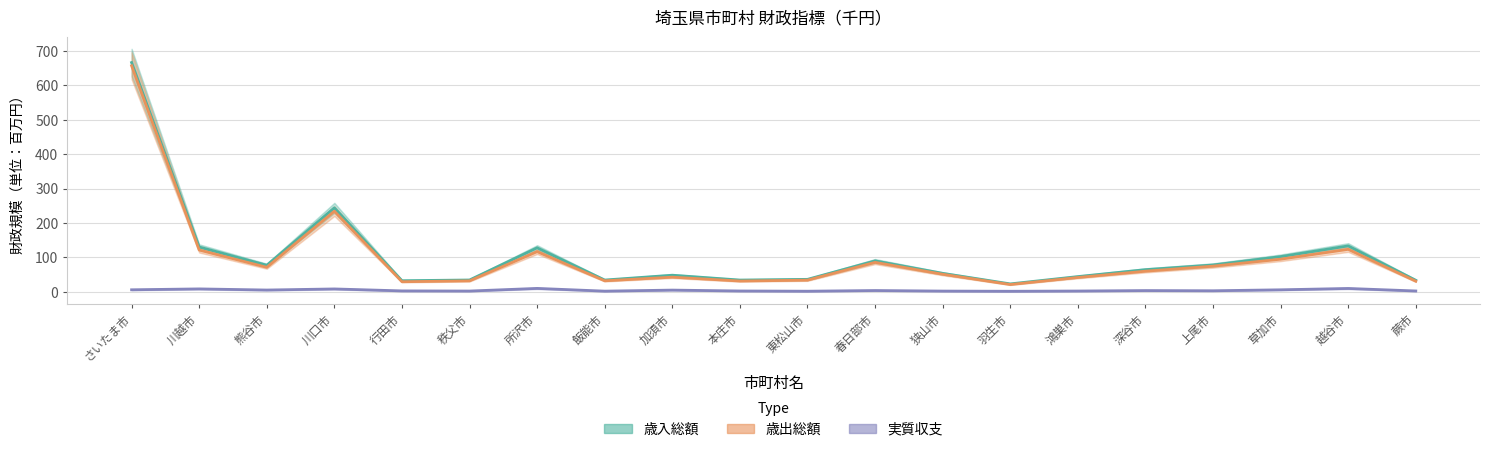

At which category is the sum across all series the highest?

さいたま市